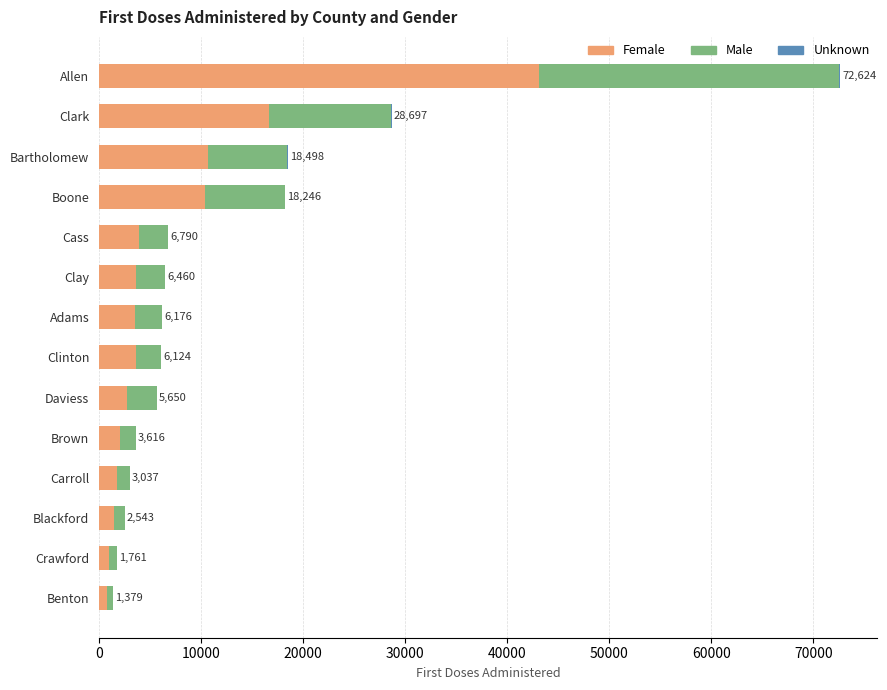

What is the maximum value for Female?

43127